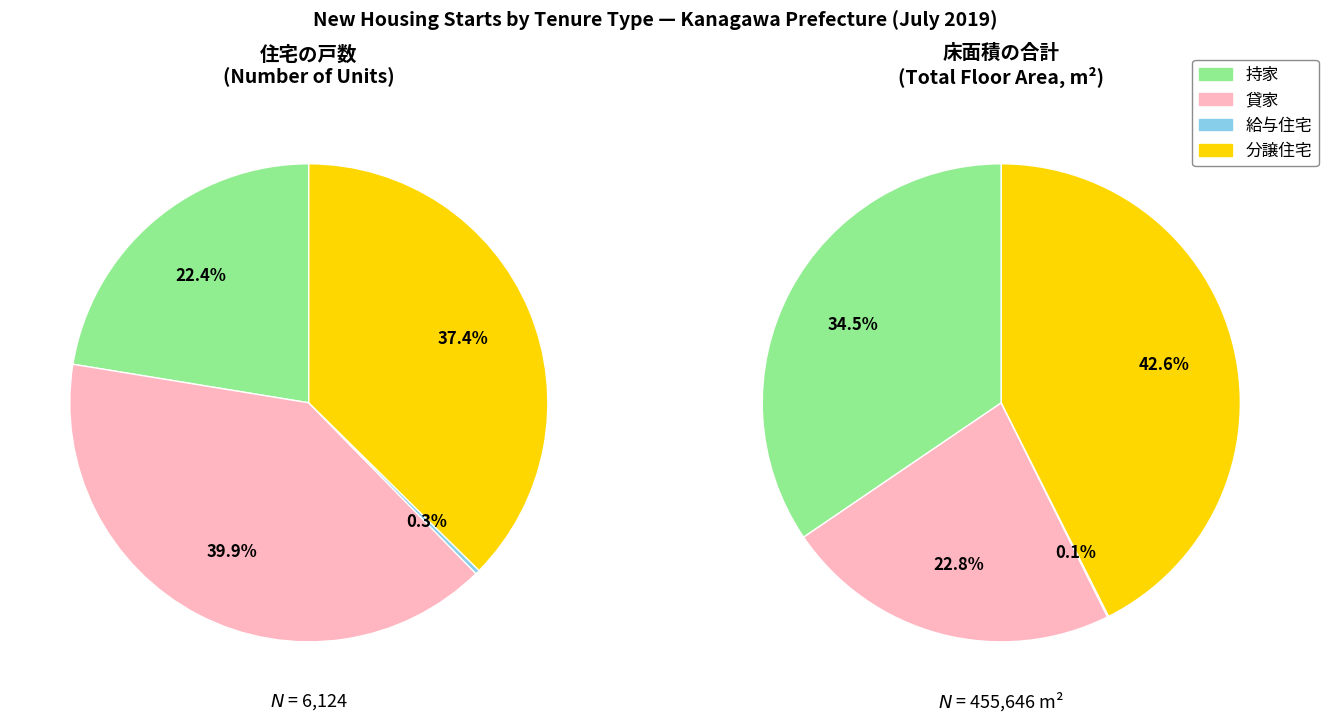

Do 貸家 and 持家 together represent more than half of the pie?

Yes